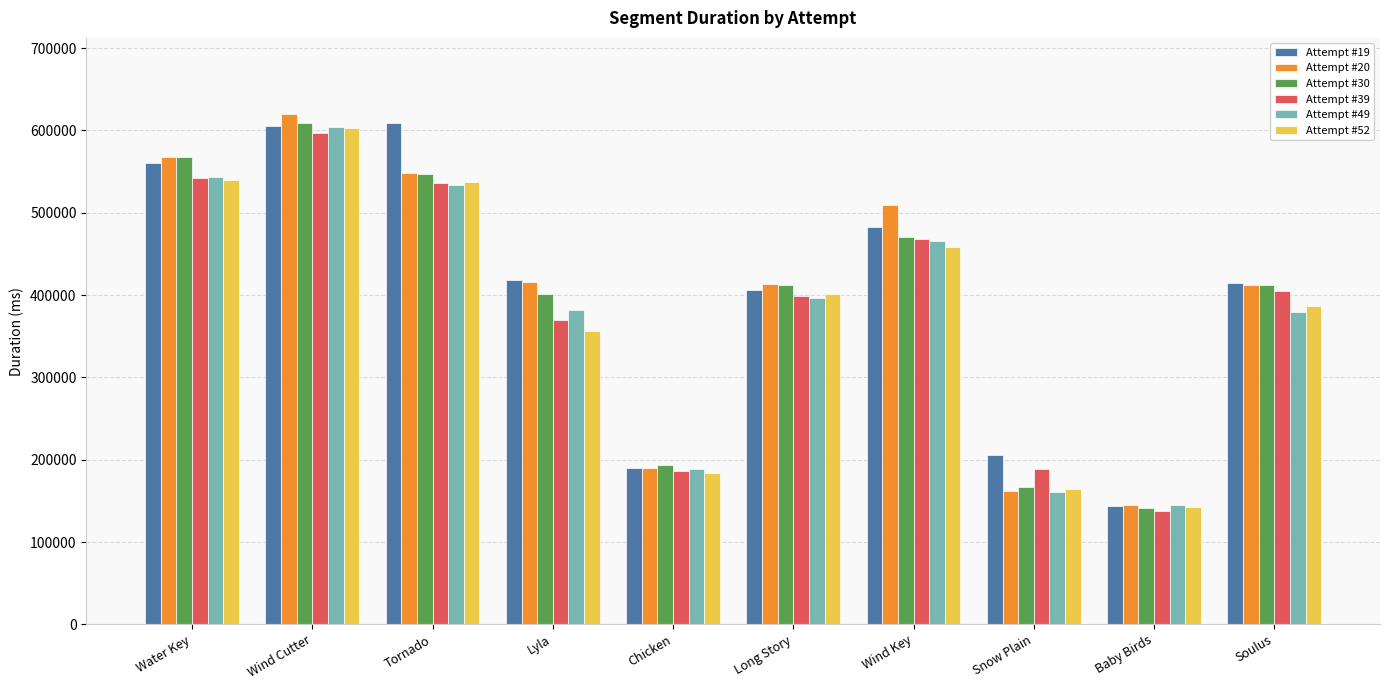

How many bars are there in total?

60